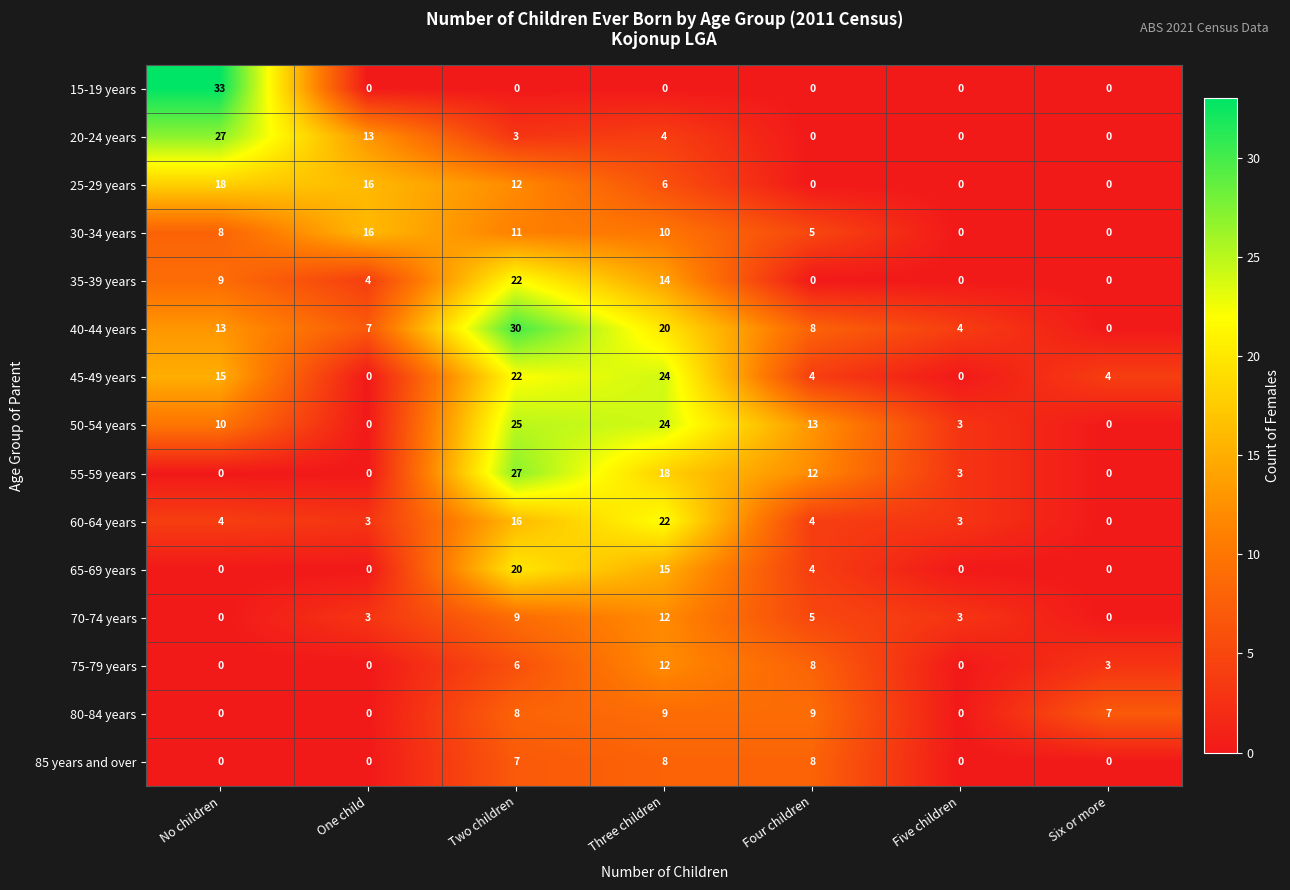

Which category has the highest value in the 25-29 years series?

No children